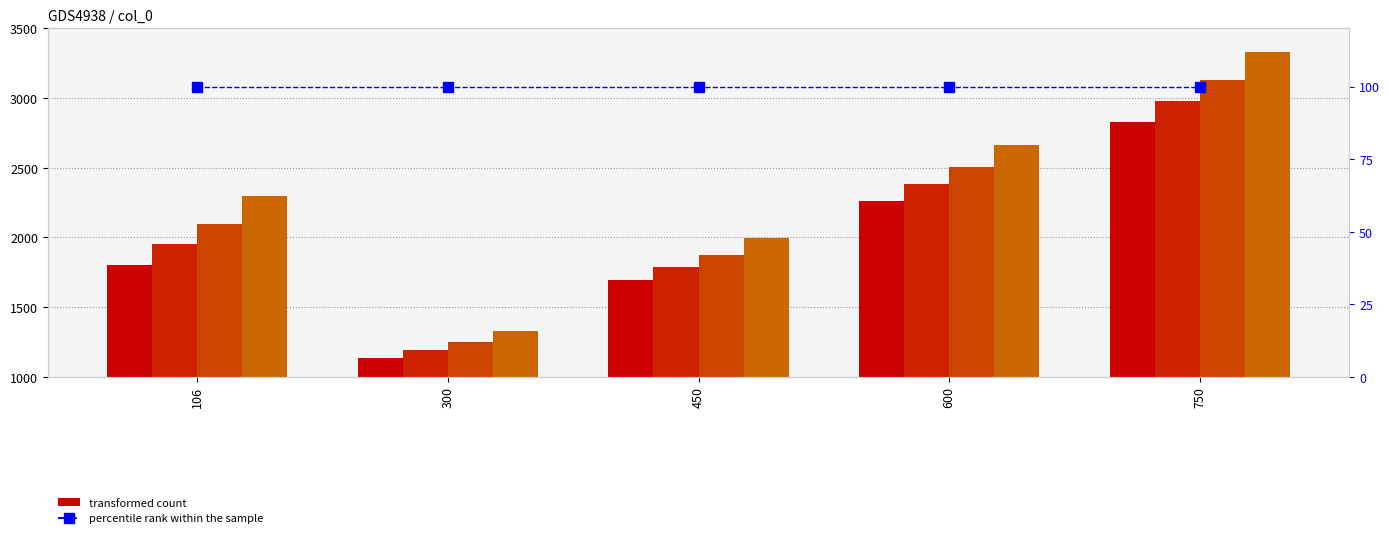

What is the difference between the highest and lowest values at 106?

2200